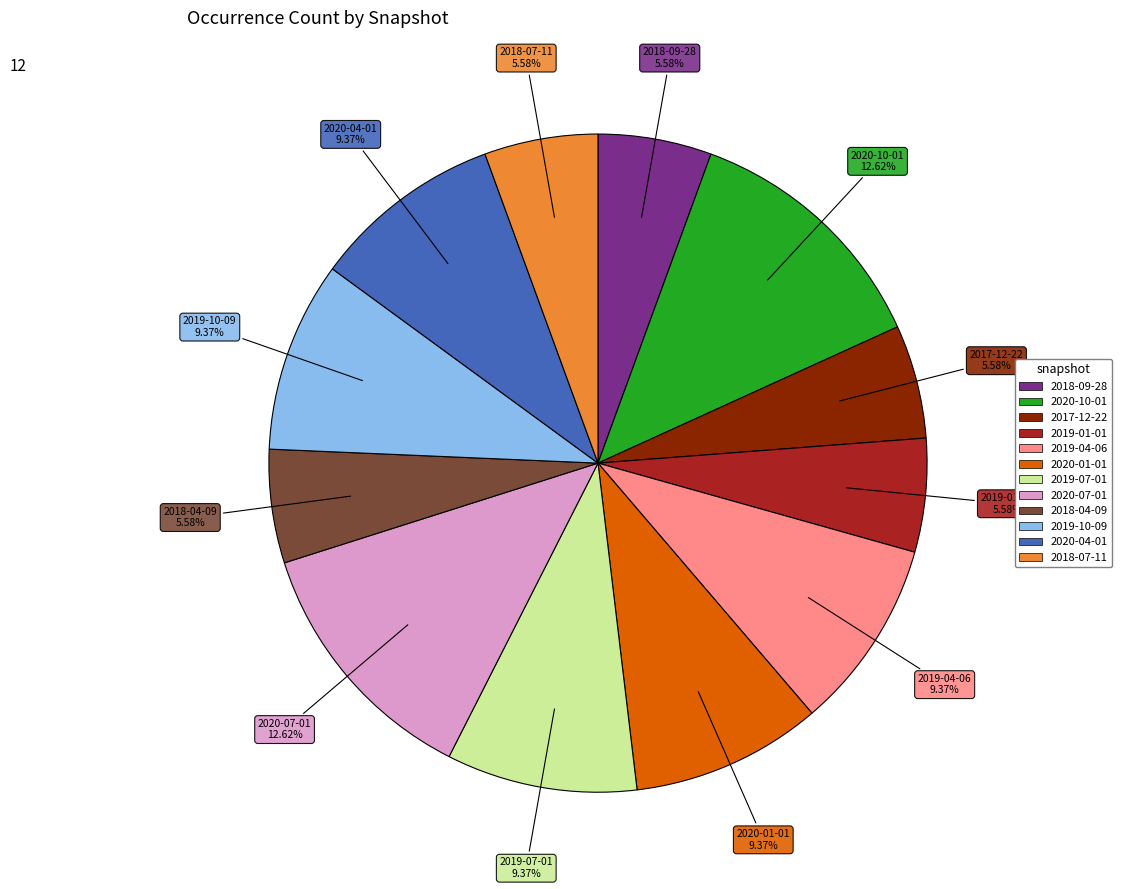

What is the ratio of the value at 2017-12-22 to the value at 2019-07-01?

0.6